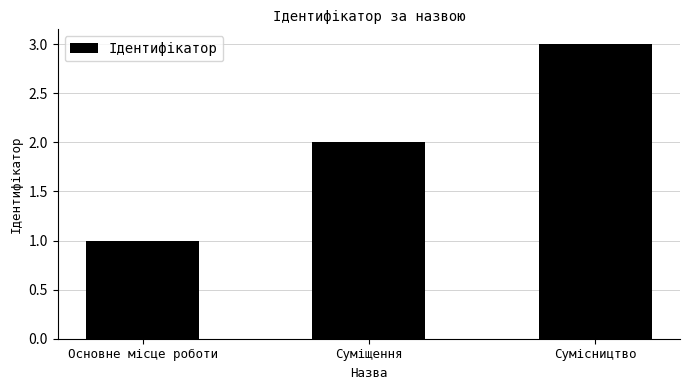

How many values are below 2?

1